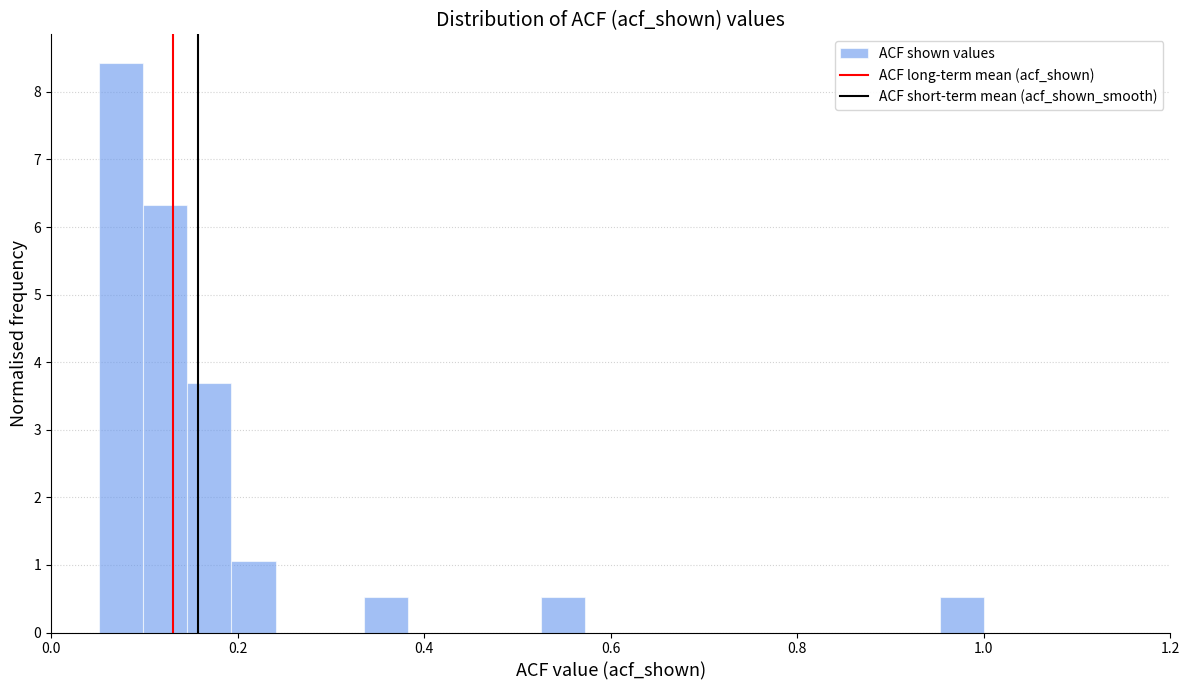

Around what value on the x-axis is the tallest bar? Give the approximate position of its centre, as read against the axis.

0.08